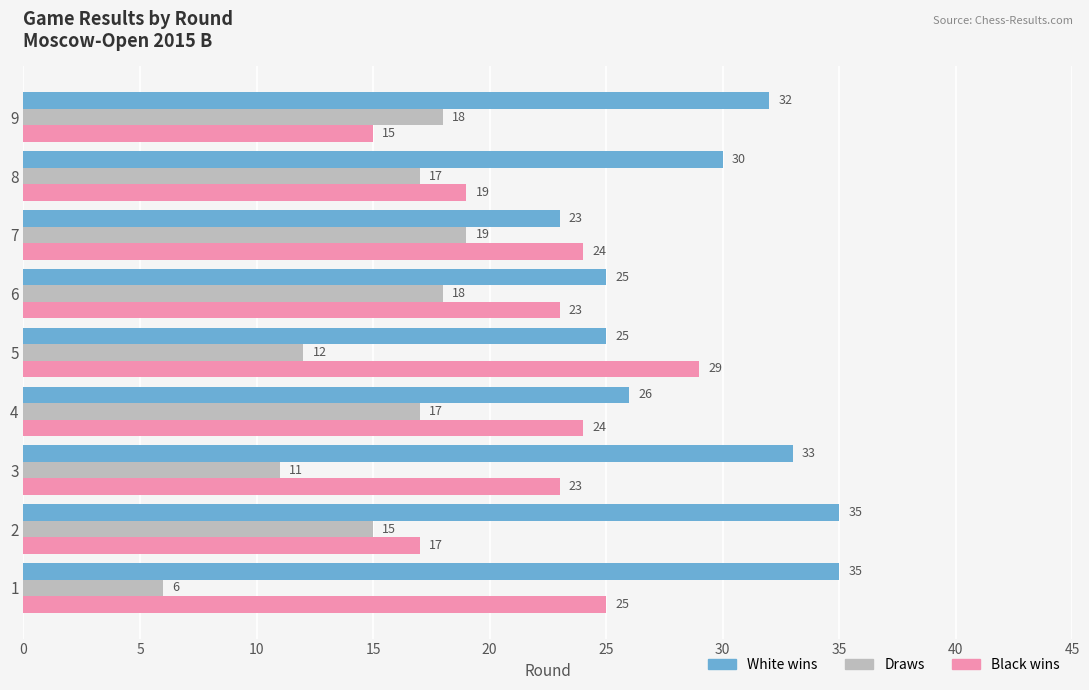

At how many categories does at least one series exceed 27?

6